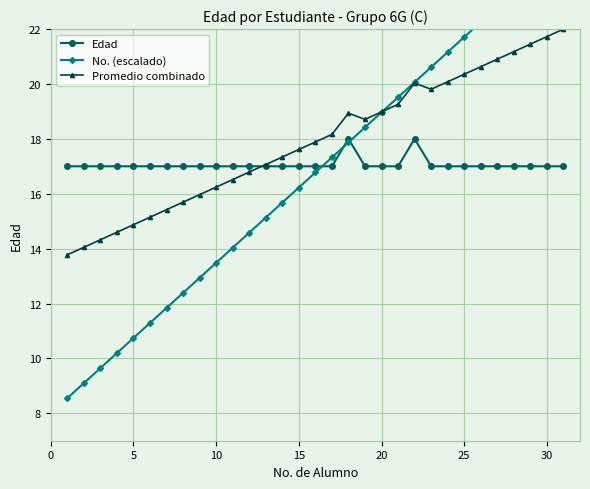

What is the minimum value for Promedio combinado?

13.8